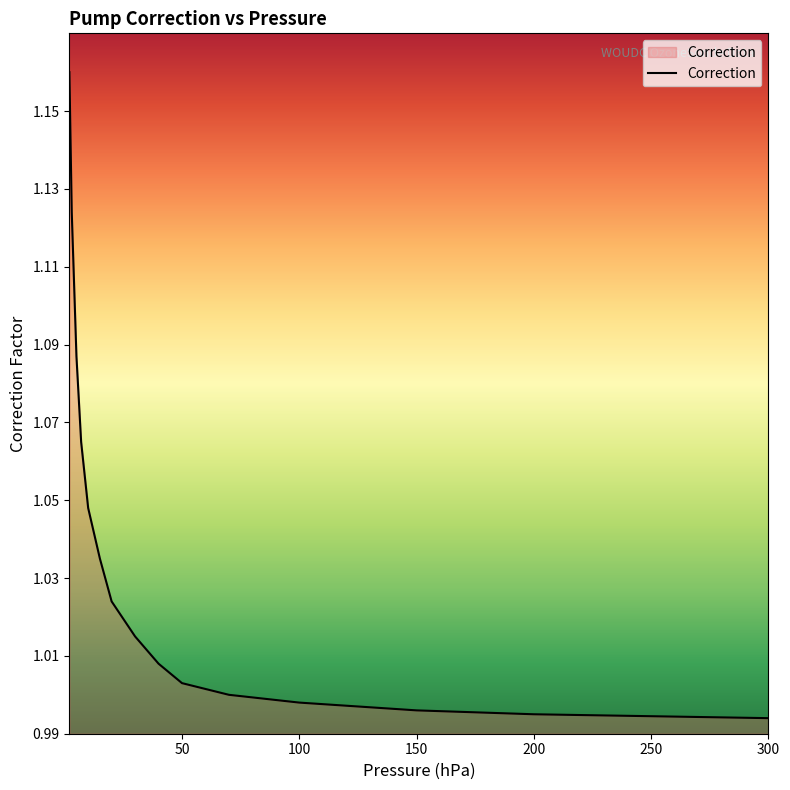

Does the chart have visible grid lines?

No